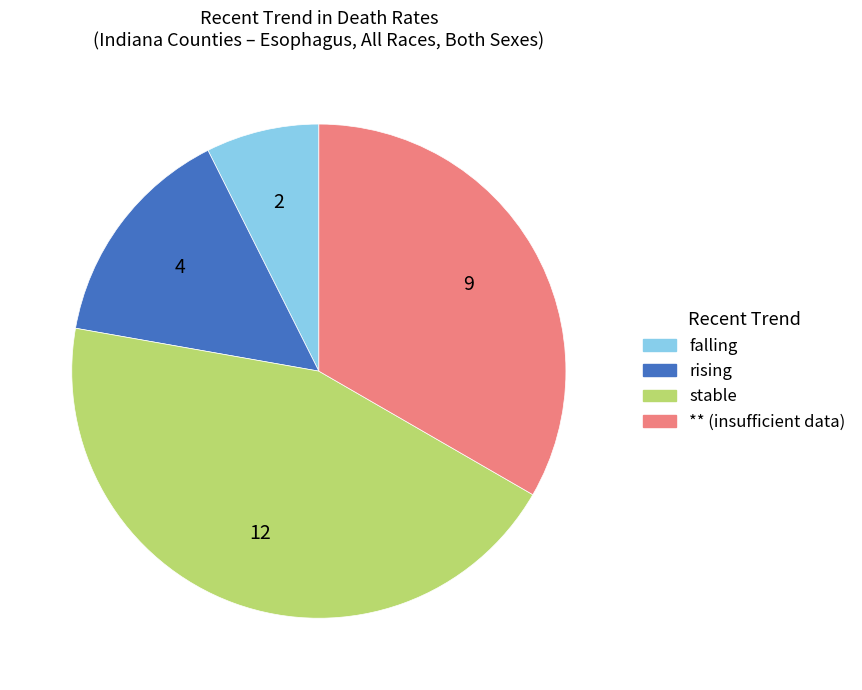

How many slices are in this pie chart?

4